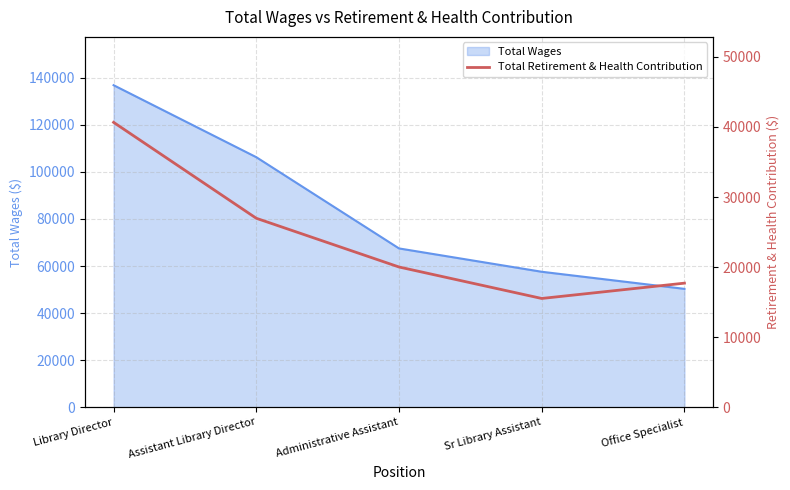

List the labels in order of Total Wages value, largest first.

Library Director, Assistant Library Director, Administrative Assistant, Sr Library Assistant, Office Specialist